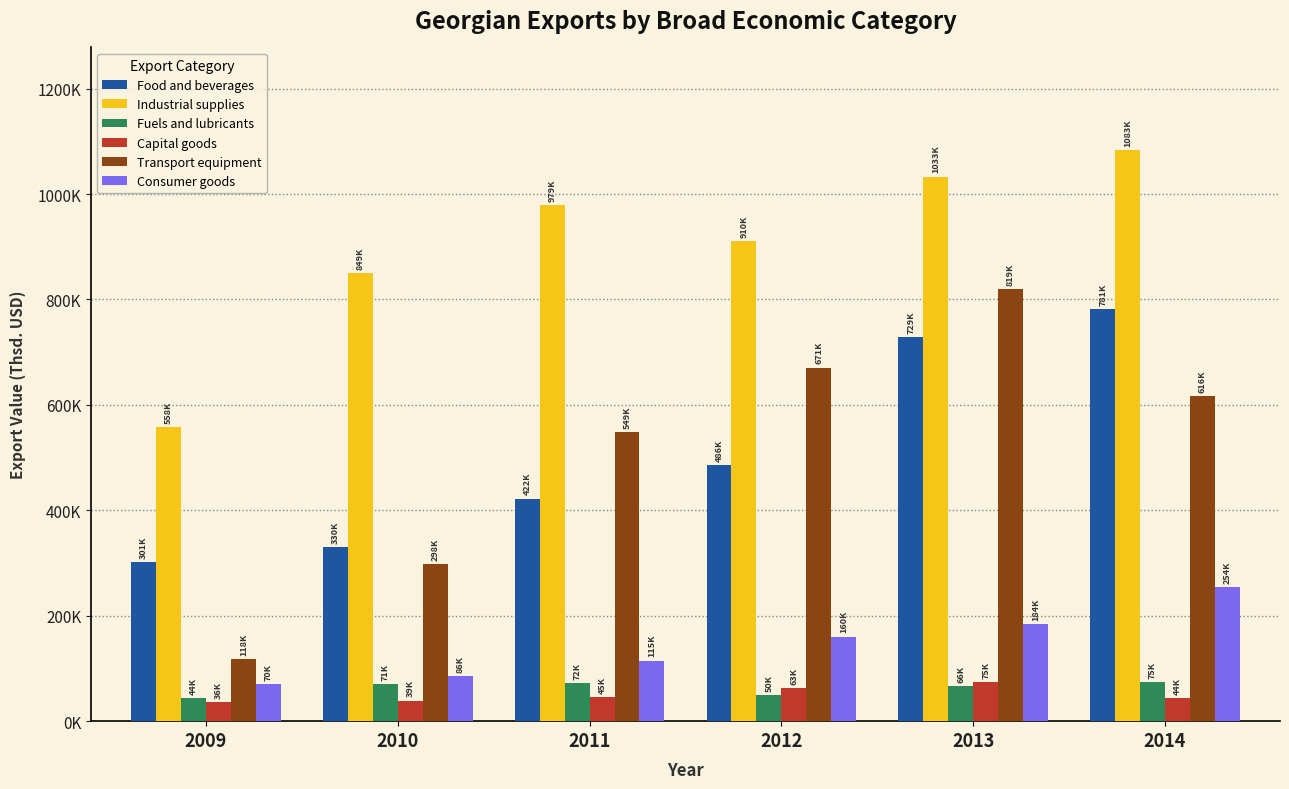

At how many categories does at least one series exceed 952304?

3